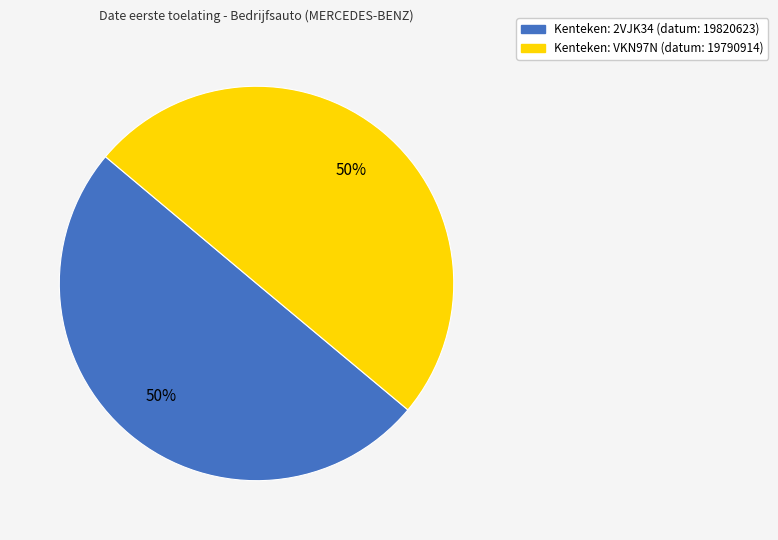

To the nearest percent, what is the average slice percentage?

50%